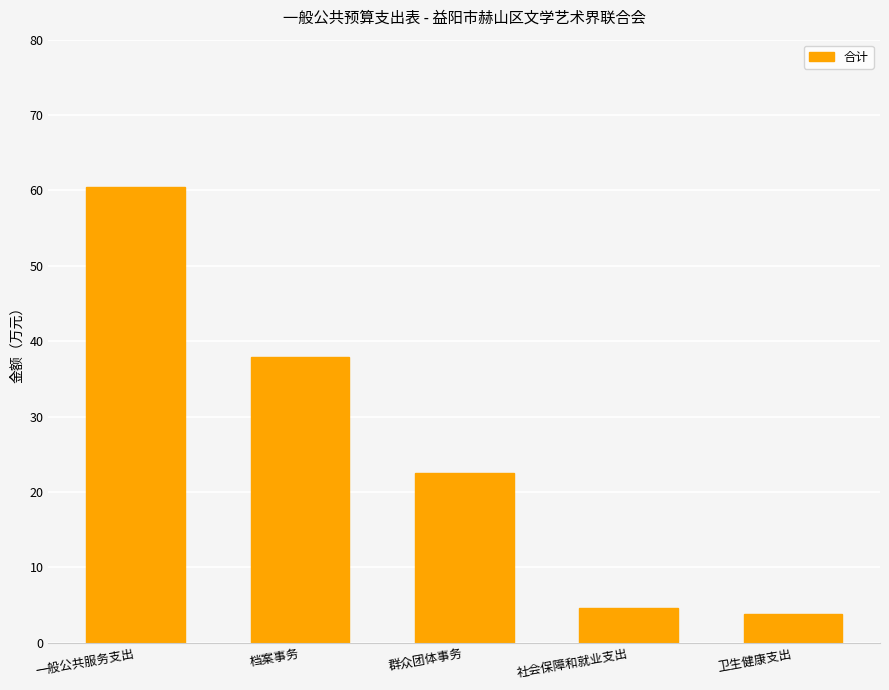

The value at 卫生健康支出 is 6.5. True or false?

False